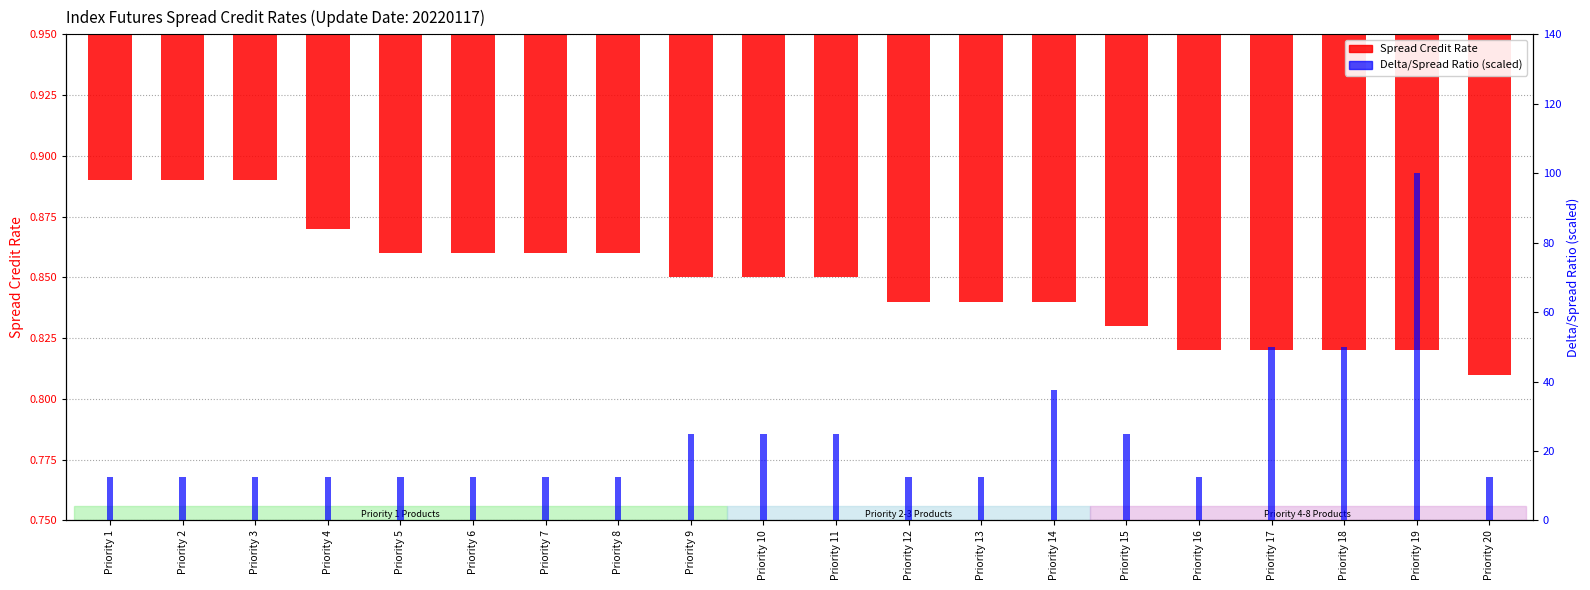

Rank the series by their maximum value, from highest to lowest.

Delta/Spread Ratio (scaled), Spread Credit Rate